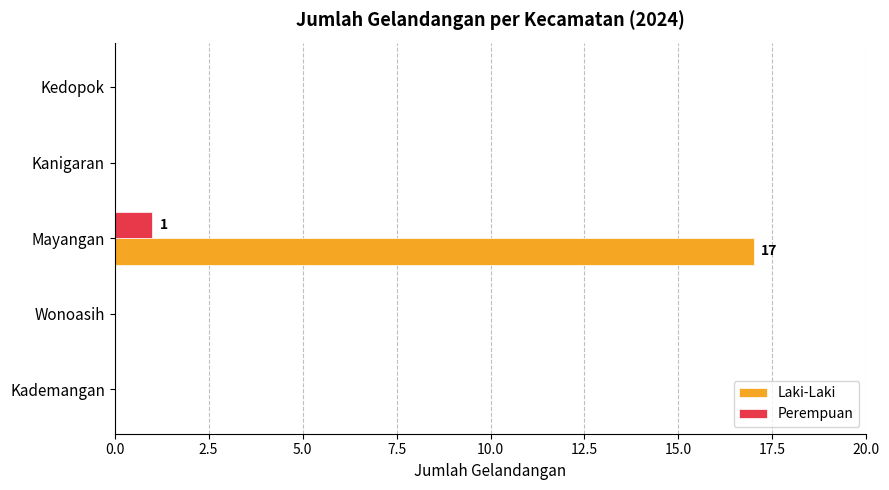

Which series changed the most between Mayangan and Kanigaran?

Laki-Laki